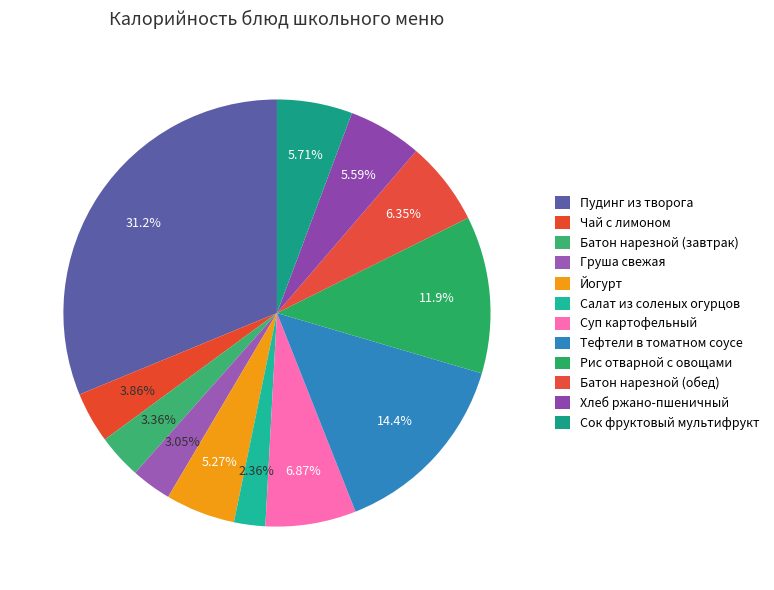

What percentage do Пудинг из творога and Батон нарезной (обед) together represent?

37.6%